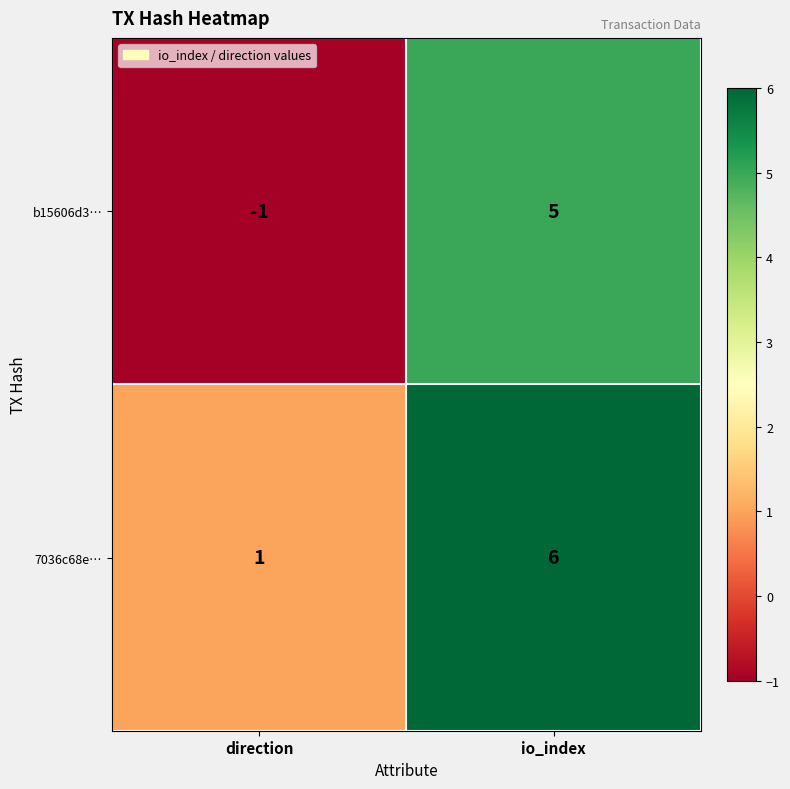

List the series in order of their overall mean, lowest first.

b15606d3…, 7036c68e…